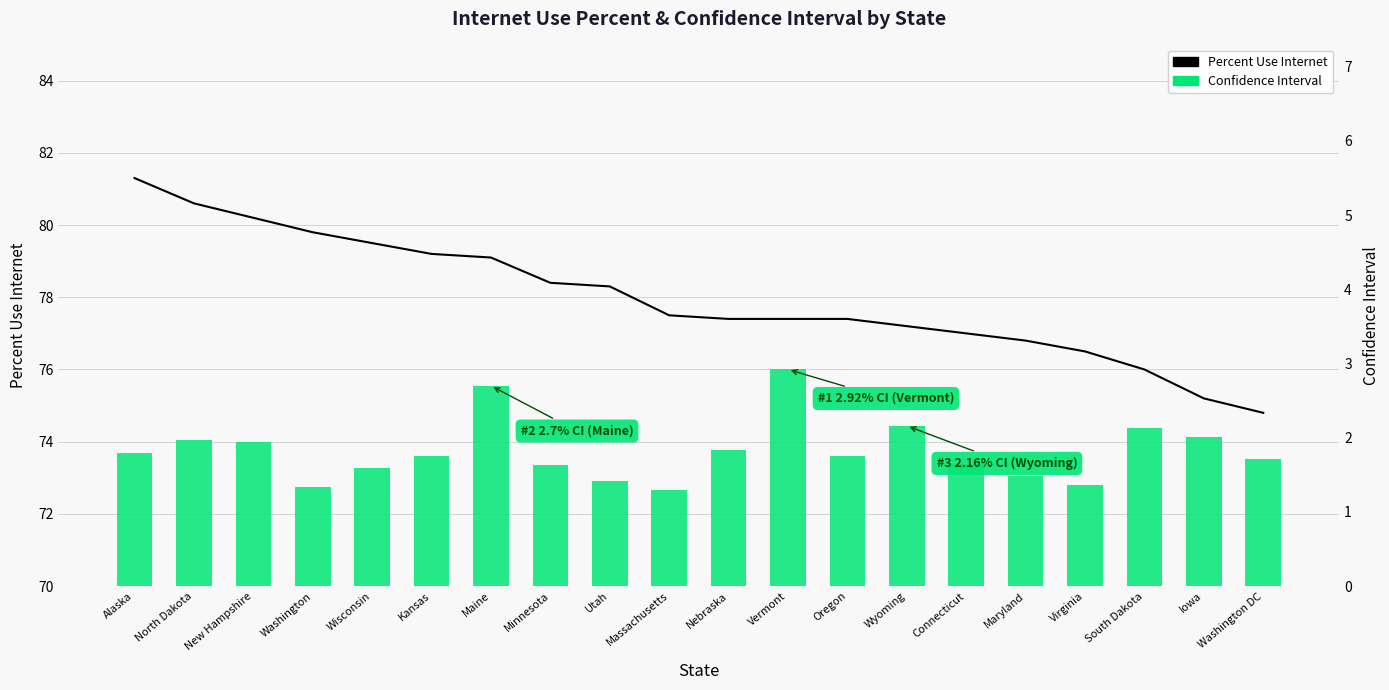

Which label corresponds to the largest value in the chart?

Alaska